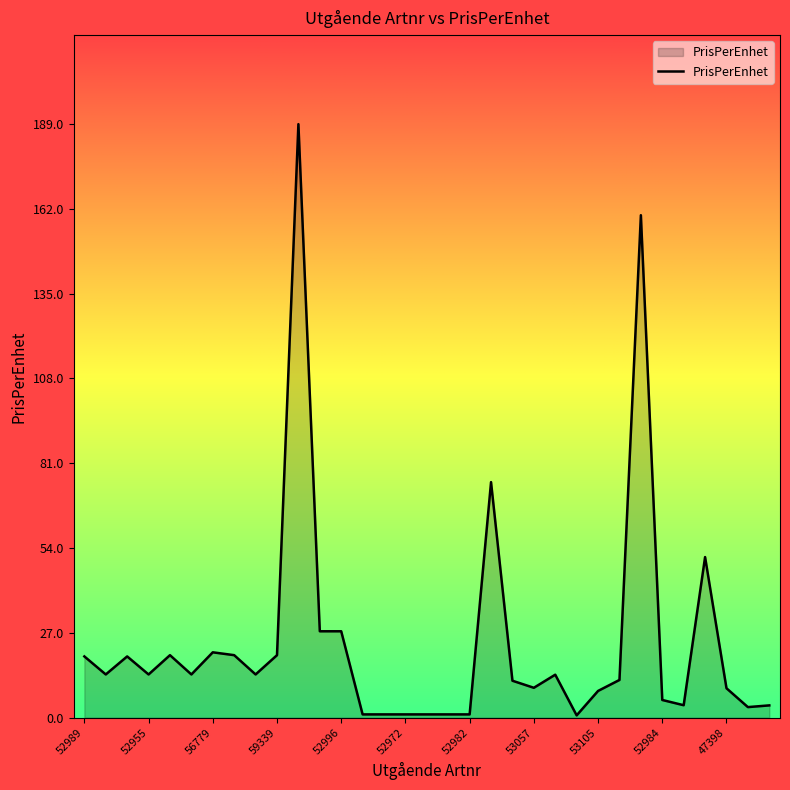

What is the difference between the maximum and minimum values?

188.3